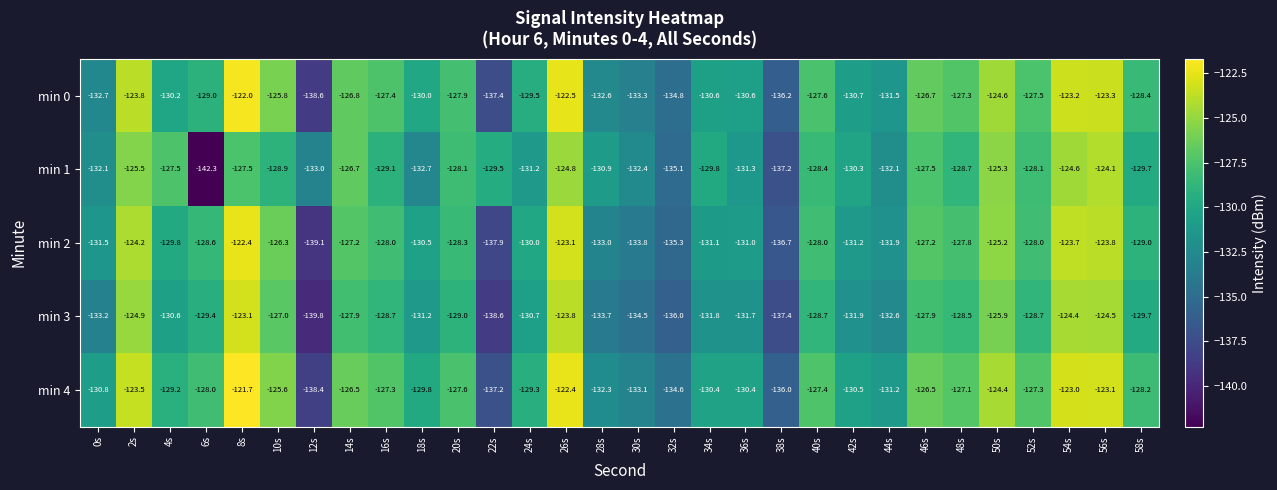

Rank the series at 54s from lowest to highest value.

min 1, min 3, min 2, min 0, min 4